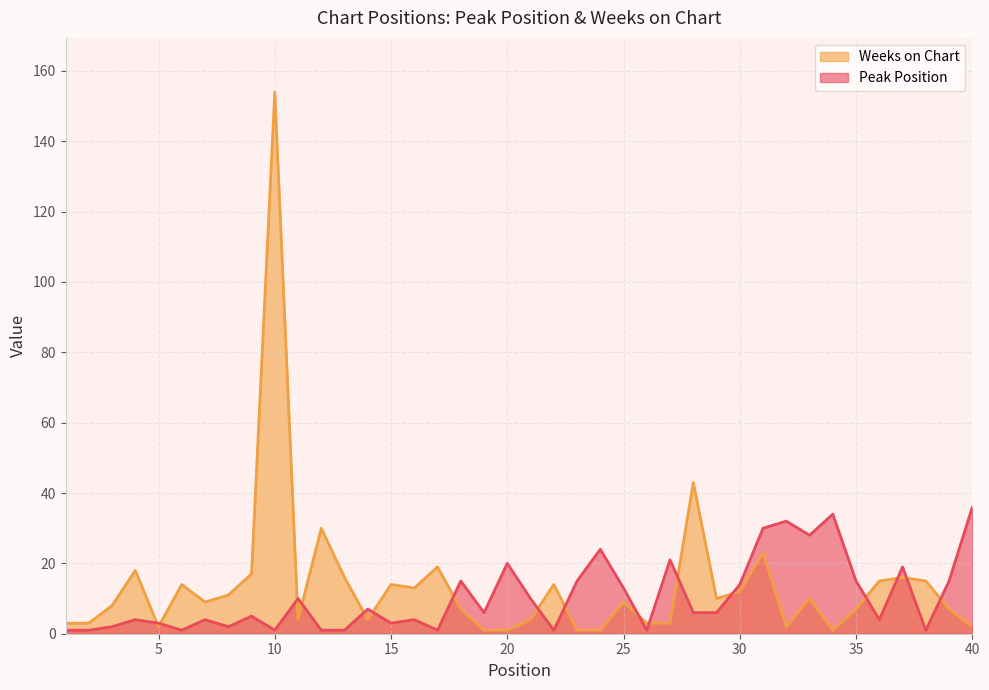

How many categories are shown in the chart?

40